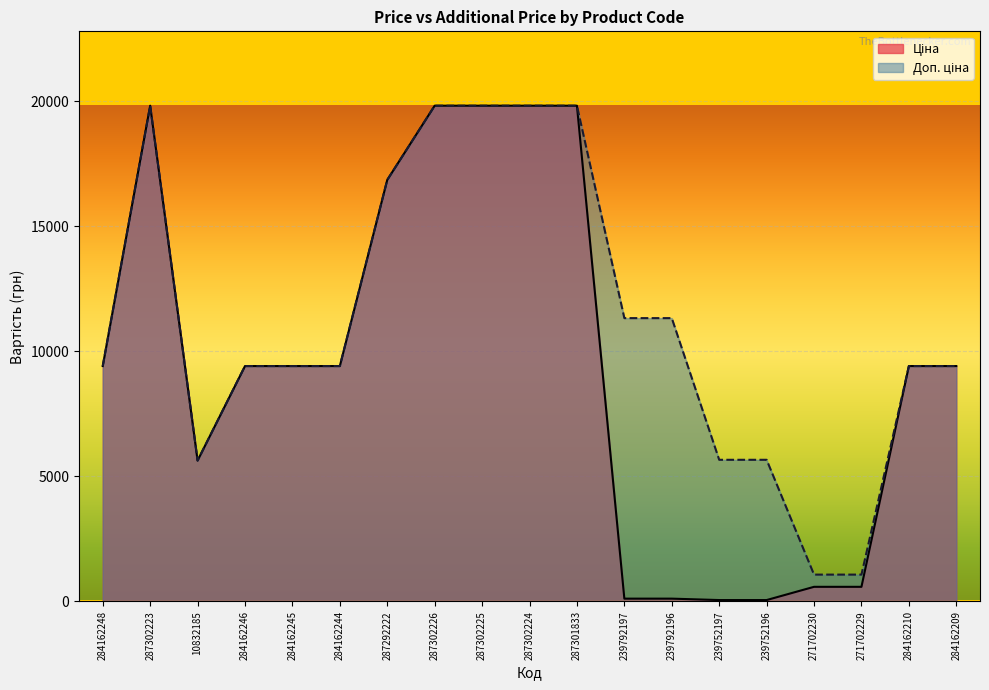

What is the difference between the second highest and second lowest values in the Ціна series?

19774.4